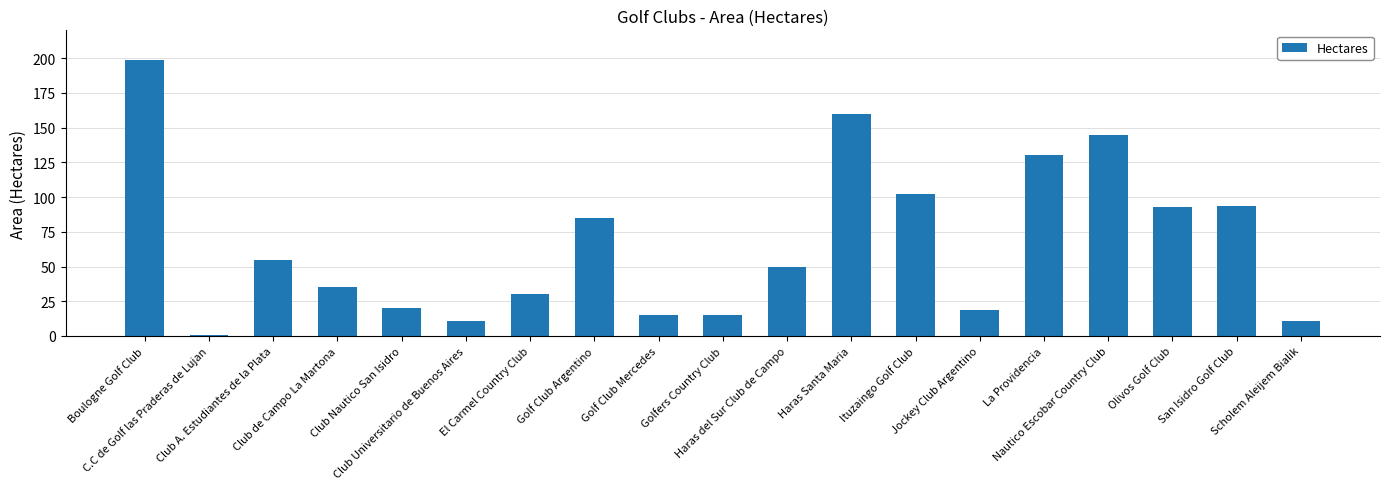

What is the smallest value displayed?

1.0